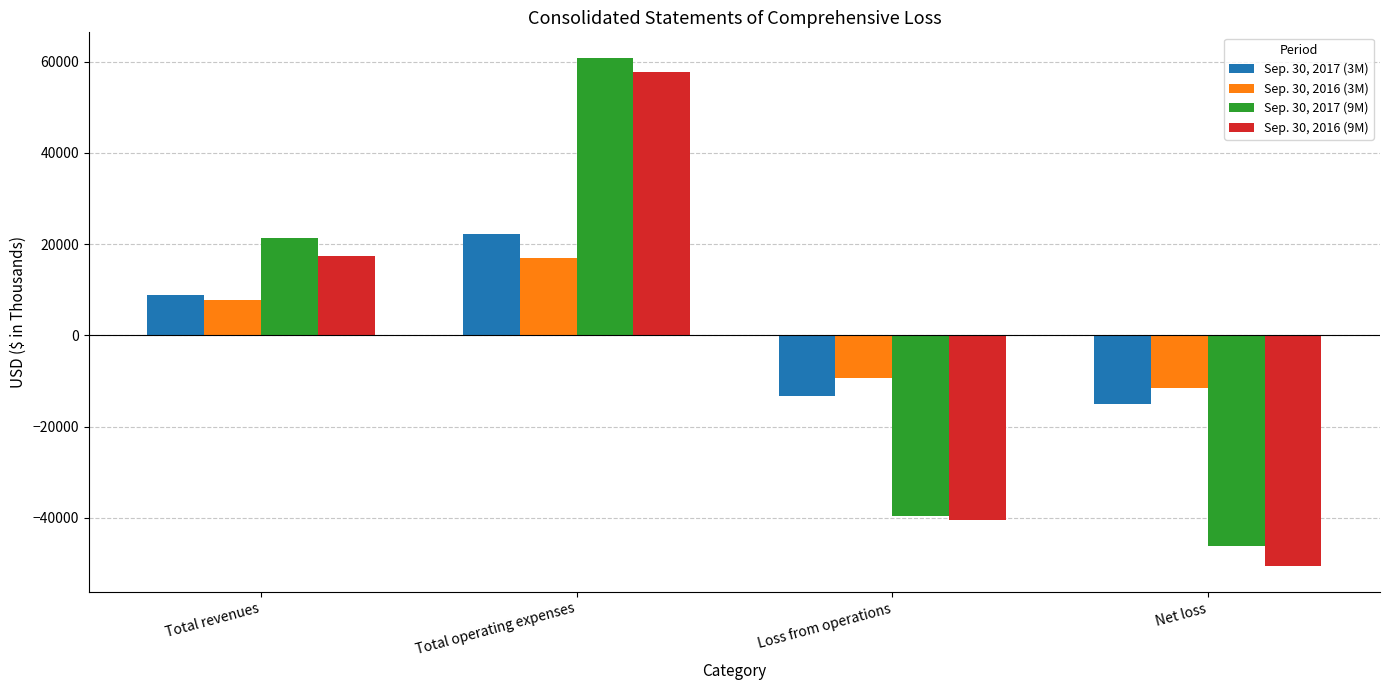

How many values in the Sep. 30, 2016 (9M) series are below 17370?

2